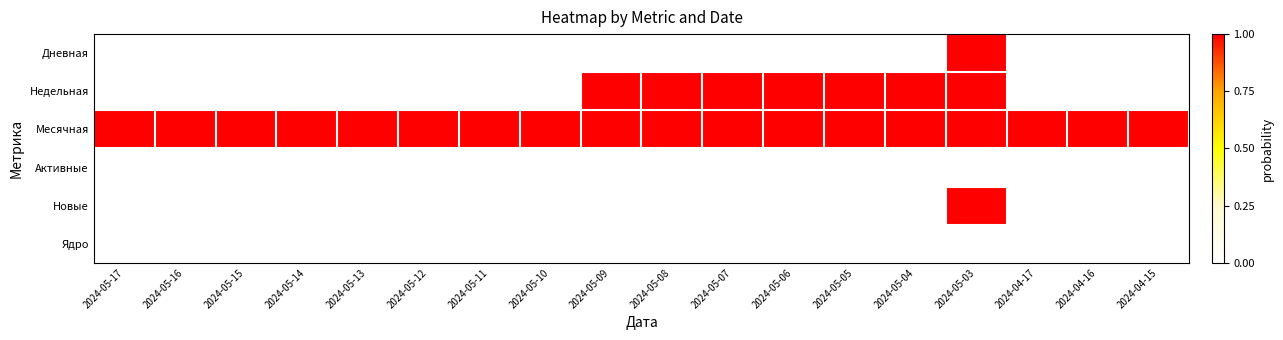

Reading right to left, transcribe all the data shown in this chart.

Дневная: 2024-04-15=0	2024-04-16=0	2024-04-17=0	2024-05-03=1	2024-05-04=0	2024-05-05=0	2024-05-06=0	2024-05-07=0	2024-05-08=0	2024-05-09=0	2024-05-10=0	2024-05-11=0	2024-05-12=0	2024-05-13=0	2024-05-14=0	2024-05-15=0	2024-05-16=0	2024-05-17=0
Недельная: 2024-04-15=0	2024-04-16=0	2024-04-17=0	2024-05-03=1	2024-05-04=1	2024-05-05=1	2024-05-06=1	2024-05-07=1	2024-05-08=1	2024-05-09=1	2024-05-10=0	2024-05-11=0	2024-05-12=0	2024-05-13=0	2024-05-14=0	2024-05-15=0	2024-05-16=0	2024-05-17=0
Месячная: 2024-04-15=1	2024-04-16=1	2024-04-17=1	2024-05-03=1	2024-05-04=1	2024-05-05=1	2024-05-06=1	2024-05-07=1	2024-05-08=1	2024-05-09=1	2024-05-10=1	2024-05-11=1	2024-05-12=1	2024-05-13=1	2024-05-14=1	2024-05-15=1	2024-05-16=1	2024-05-17=1
Активные: 2024-04-15=0	2024-04-16=0	2024-04-17=0	2024-05-03=0	2024-05-04=0	2024-05-05=0	2024-05-06=0	2024-05-07=0	2024-05-08=0	2024-05-09=0	2024-05-10=0	2024-05-11=0	2024-05-12=0	2024-05-13=0	2024-05-14=0	2024-05-15=0	2024-05-16=0	2024-05-17=0
Новые: 2024-04-15=0	2024-04-16=0	2024-04-17=0	2024-05-03=1	2024-05-04=0	2024-05-05=0	2024-05-06=0	2024-05-07=0	2024-05-08=0	2024-05-09=0	2024-05-10=0	2024-05-11=0	2024-05-12=0	2024-05-13=0	2024-05-14=0	2024-05-15=0	2024-05-16=0	2024-05-17=0
Ядро: 2024-04-15=0	2024-04-16=0	2024-04-17=0	2024-05-03=0	2024-05-04=0	2024-05-05=0	2024-05-06=0	2024-05-07=0	2024-05-08=0	2024-05-09=0	2024-05-10=0	2024-05-11=0	2024-05-12=0	2024-05-13=0	2024-05-14=0	2024-05-15=0	2024-05-16=0	2024-05-17=0